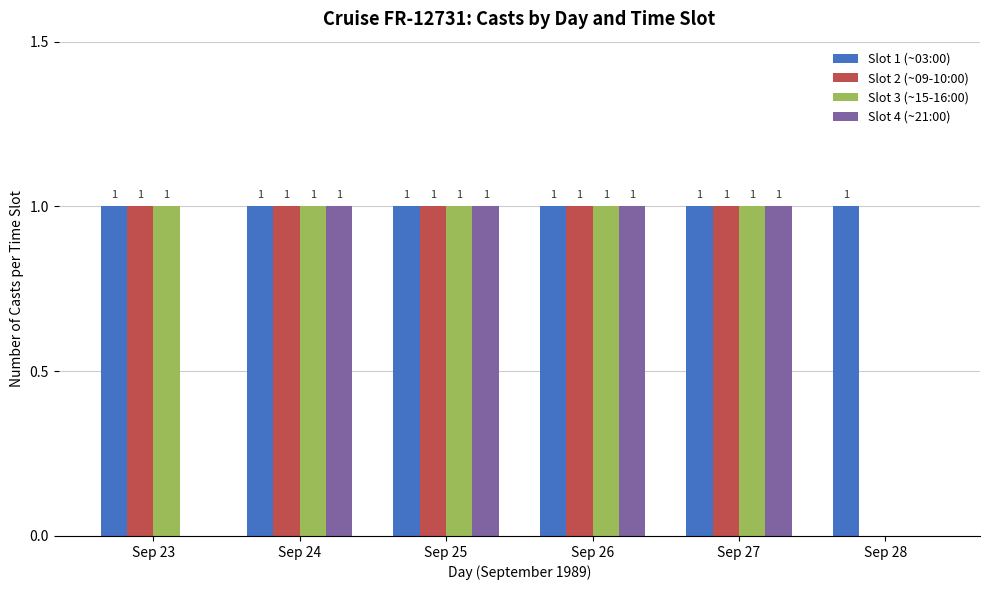

Is the value of Slot 4 (~21:00) at Sep 28 greater than the value of Slot 1 (~03:00) at Sep 24?

No